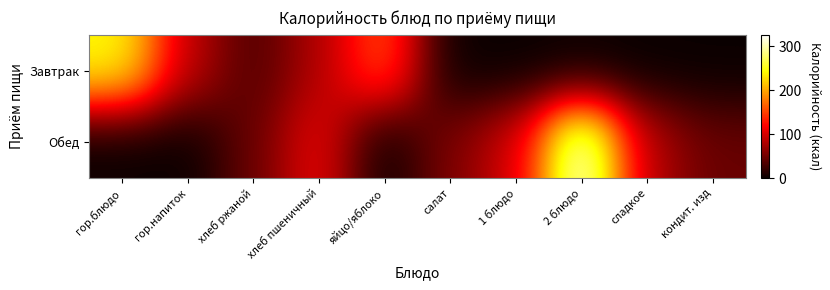

Reading right to left, transcribe all the data shown in this chart.

Завтрак: кондит. изд=0.0	сладкое=0.0	2 блюдо=0.0	1 блюдо=0.0	салат=0.0	яйцо/яблоко=163.0	хлеб пшеничный=80.1	хлеб ржаной=33.1	гор.напиток=89.3	гор.блюдо=243.9
Обед: кондит. изд=46.3	сладкое=84.0	2 блюдо=326.3	1 блюдо=98.8	салат=57.0	яйцо/яблоко=0.0	хлеб пшеничный=112.1	хлеб ржаной=46.3	гор.напиток=0.0	гор.блюдо=0.0